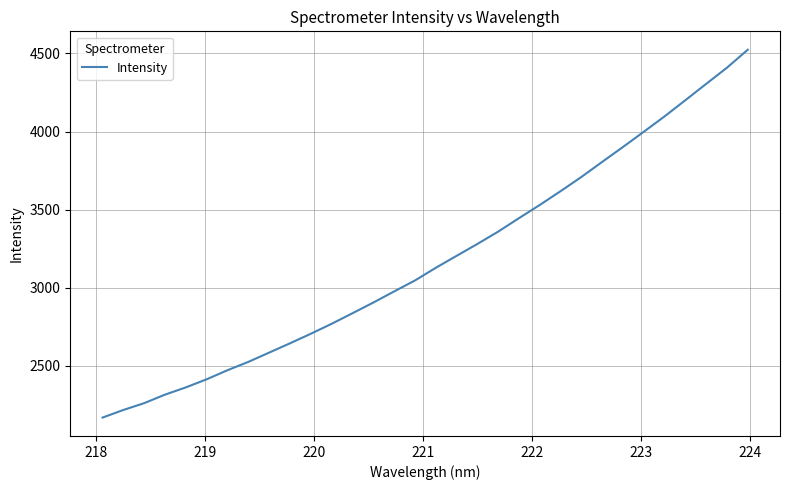

What is the smallest value displayed?

2169.9